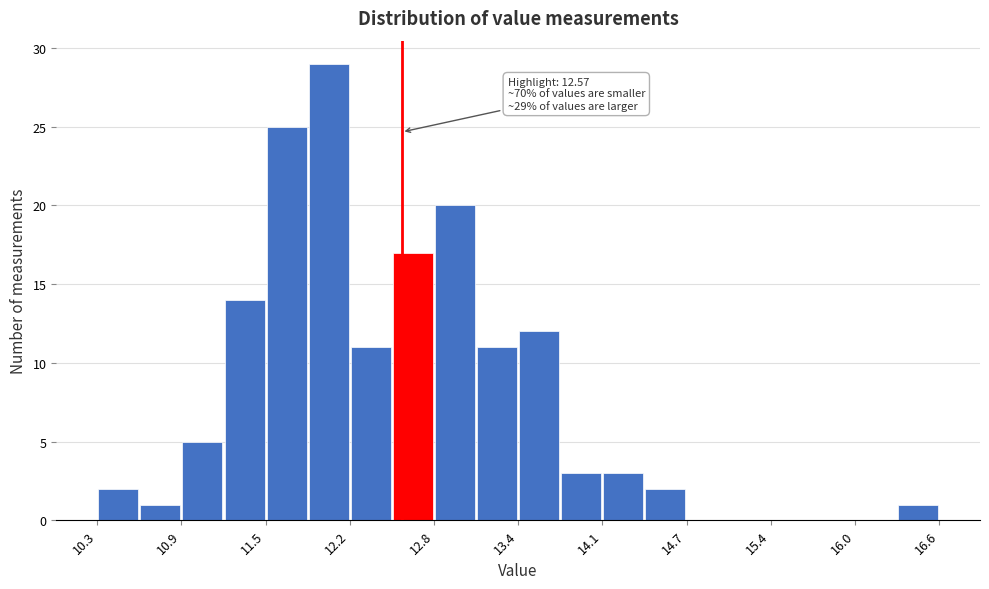

Read against the x-axis, roughly where is the centre of the tallest bar?

12.0